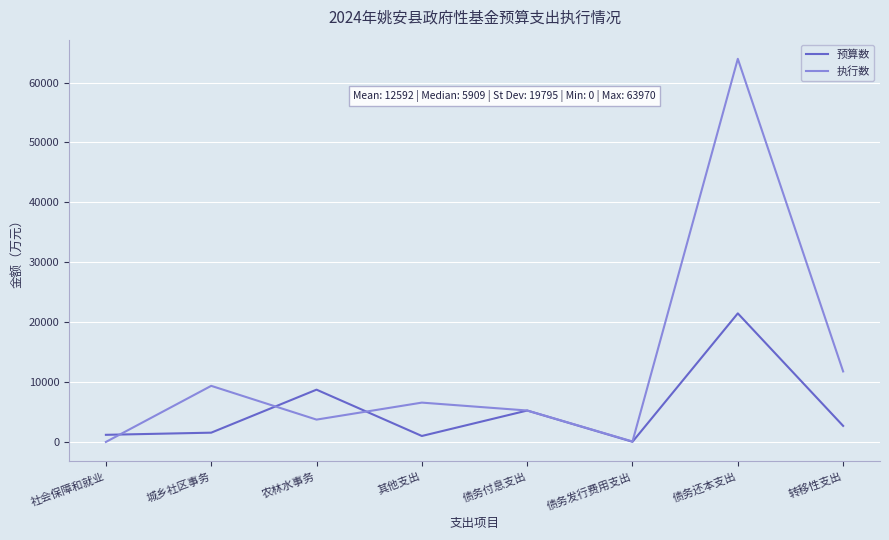

Is it true that 预算数 equals 30 at 债务发行费用支出?

True